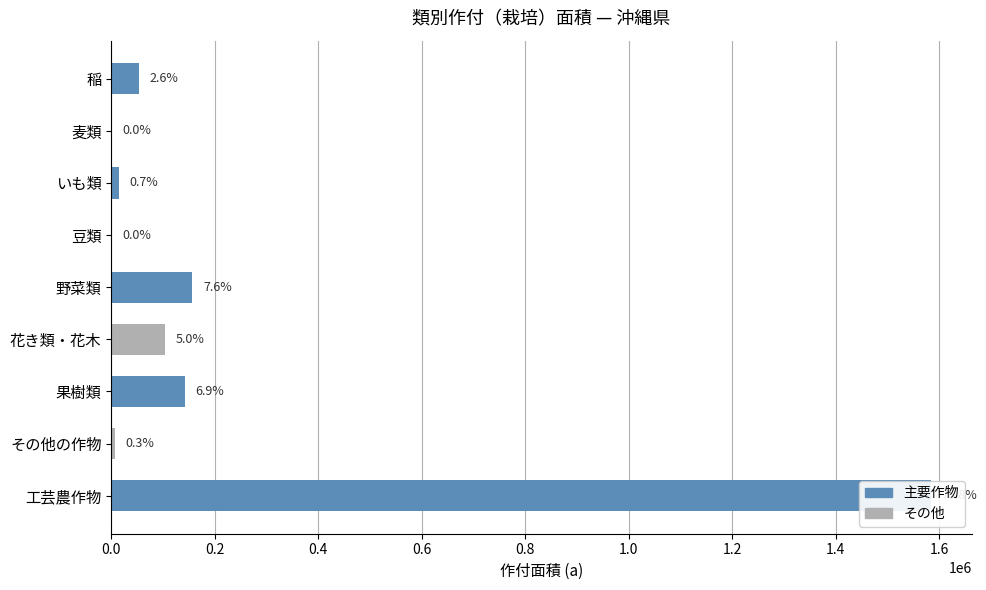

Reading right to left, what are all the values shown in this chart?

1583595	6631	142718	103666	156738	675	14451	181	53995